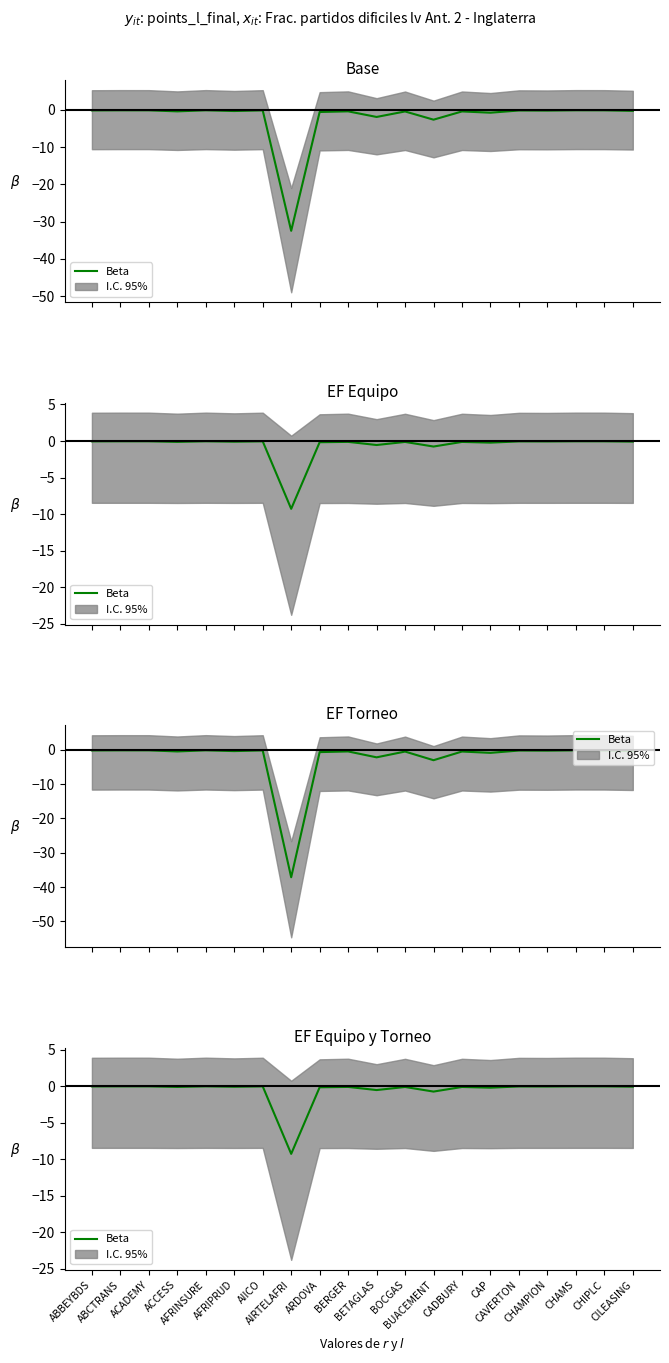

Where is the first local maximum?

ABCTRANS